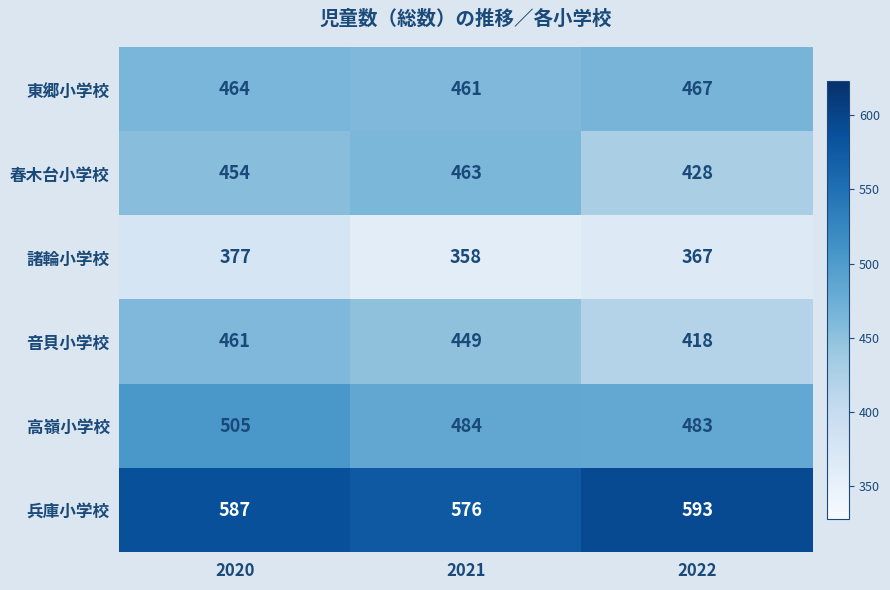

Reading right to left, transcribe all the data shown in this chart.

東郷小学校: 467	461	464
春木台小学校: 428	463	454
諸輪小学校: 367	358	377
音貝小学校: 418	449	461
高嶺小学校: 483	484	505
兵庫小学校: 593	576	587